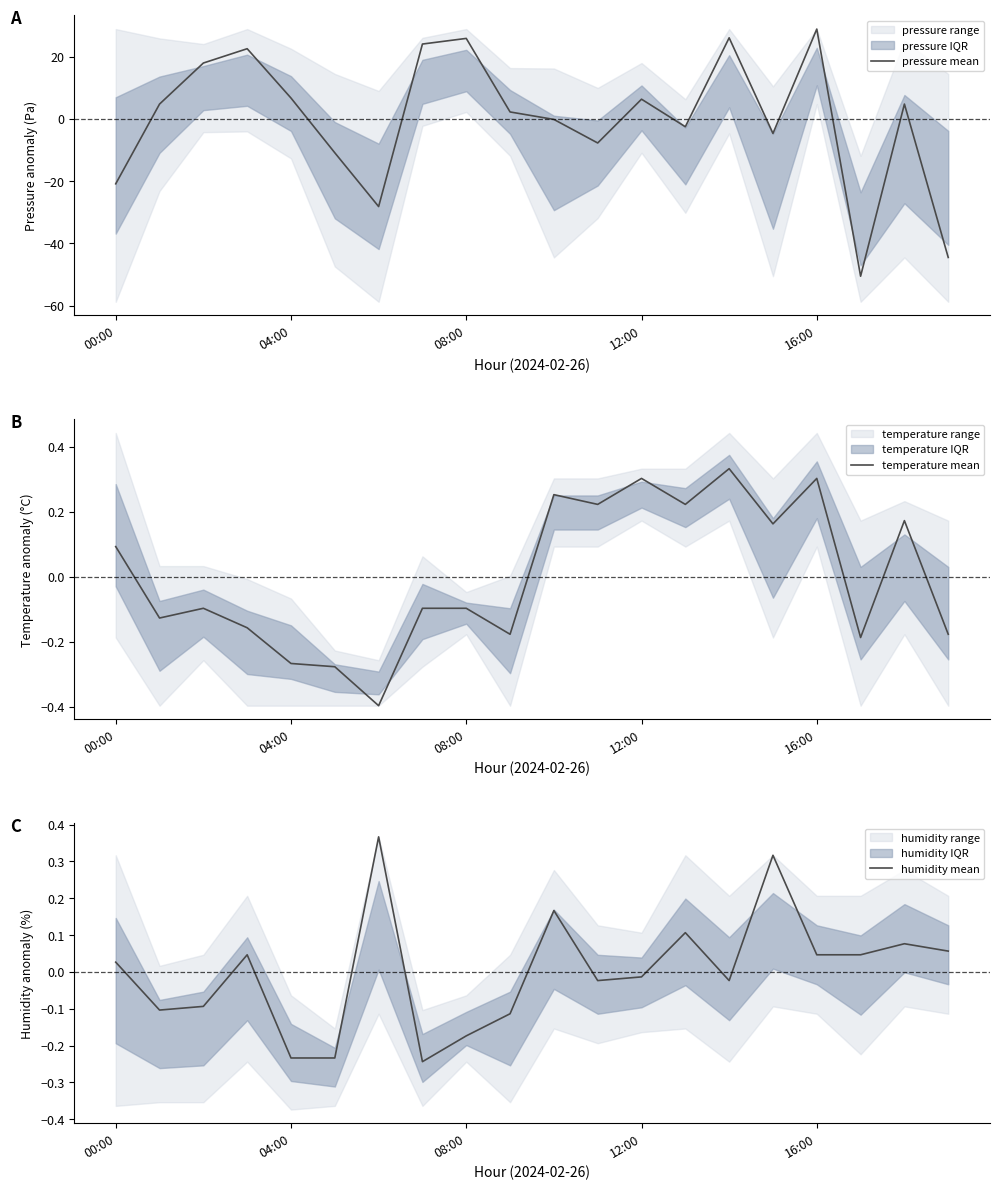

The value of pressure mean at 08:00 is 25.9. True or false?

True